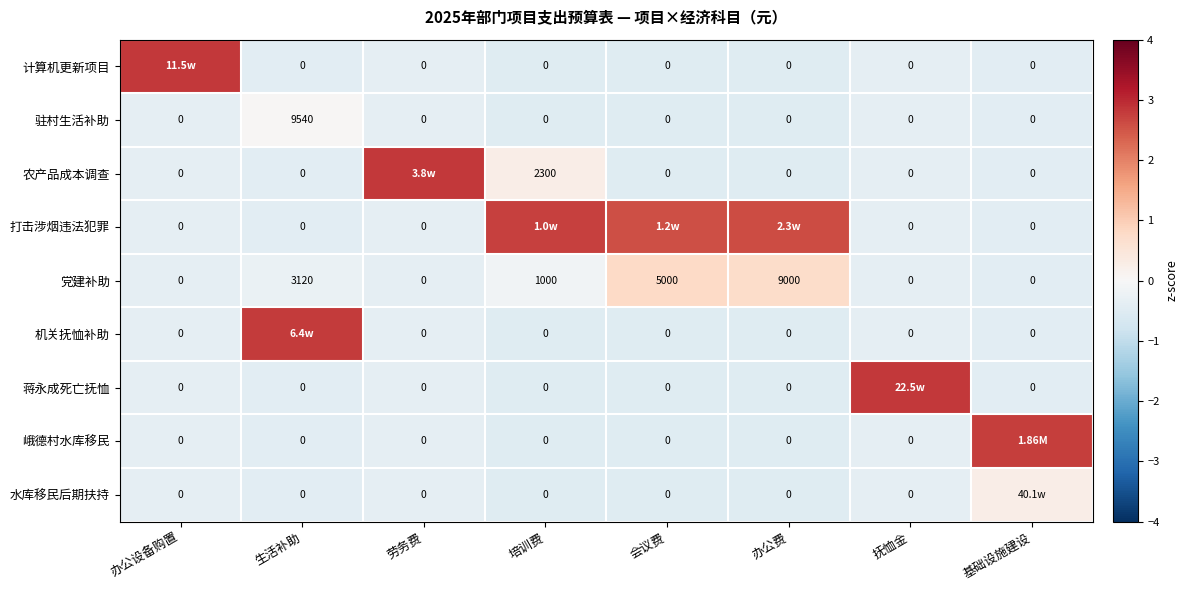

At which label does 党建补助 reach its peak?

办公费